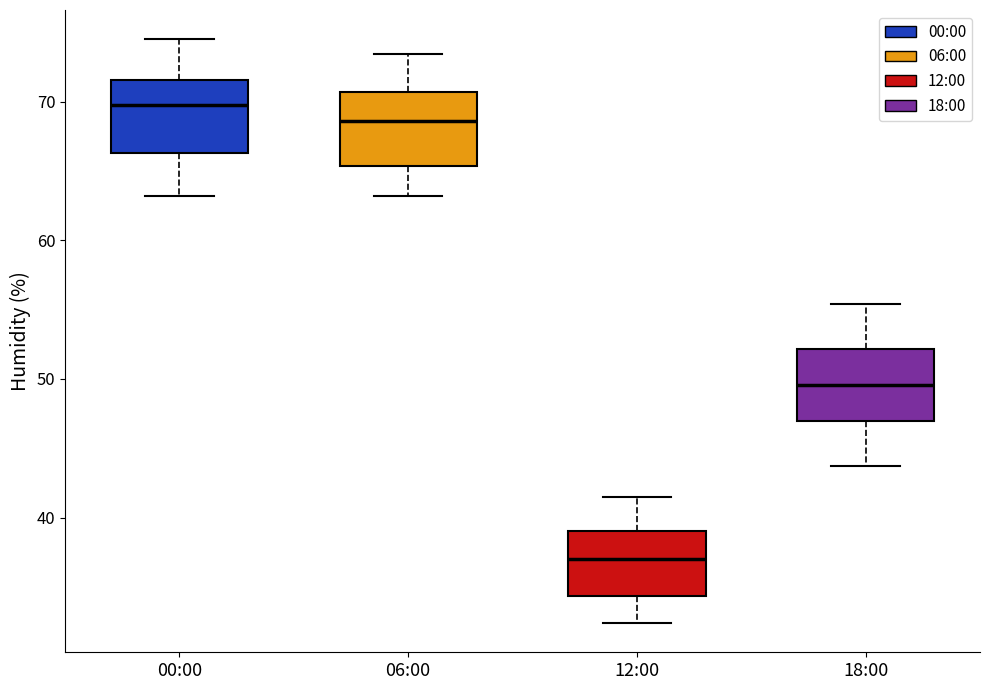

Reading left to right, transcribe this box plot: for each box, give where its median line is, the range the box spans, and where its two whiskers end, as read against the y-axis. The values are not printed on the chart, so give them approximately, as read against the axis.

00:00: median 70, box 66 to 72, whiskers 63 to 75
06:00: median 69, box 65 to 71, whiskers 63 to 73
12:00: median 37, box 34 to 39, whiskers 32 to 42
18:00: median 50, box 47 to 52, whiskers 44 to 55